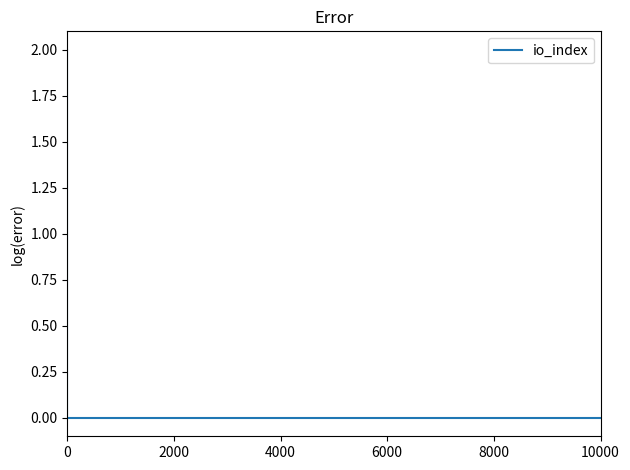

The value at 10000 is 0.0. True or false?

True